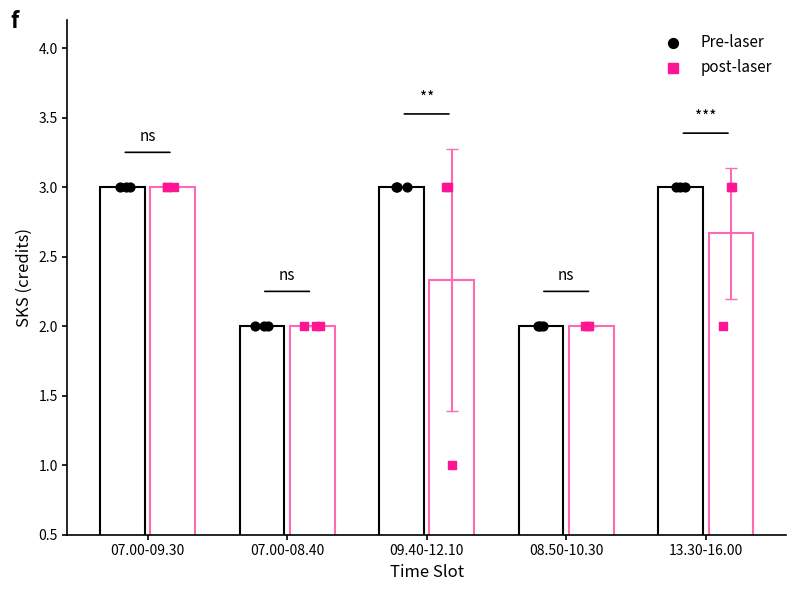

Is the value of post-laser at 08.50-10.30 greater than the value of Pre-laser at 07.00-08.40?

No